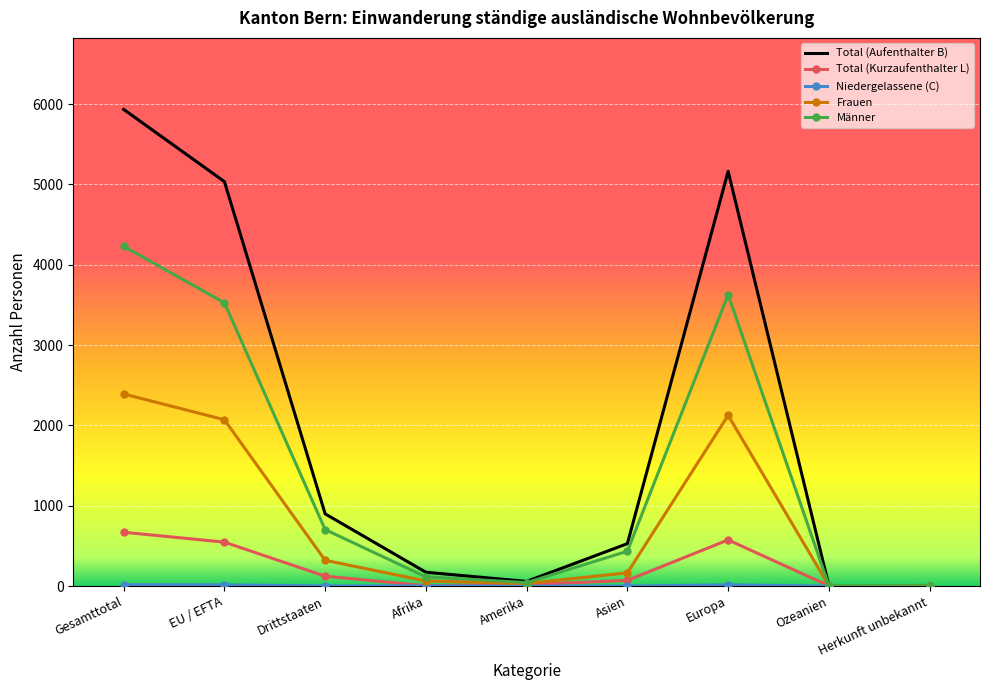

True or false: Männer has a value of 997 at Europa.

False